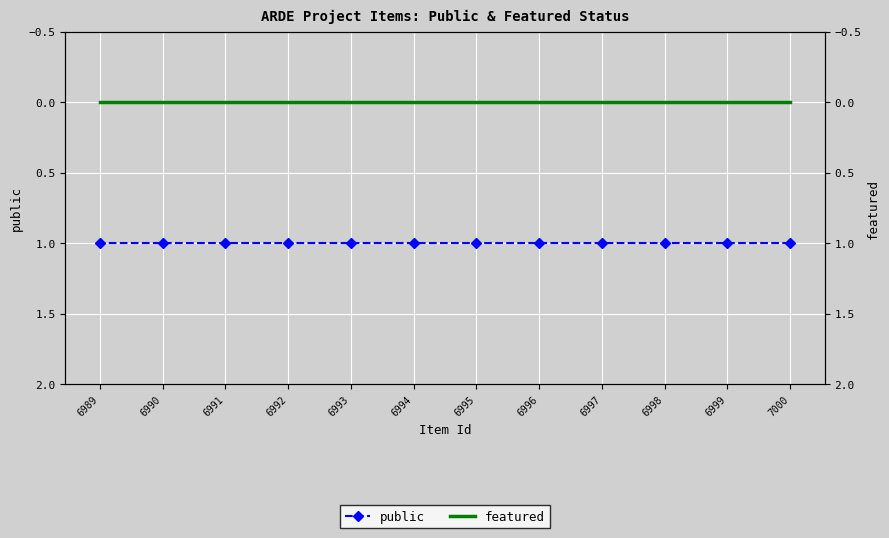

Which series has the widest spread of values?

public